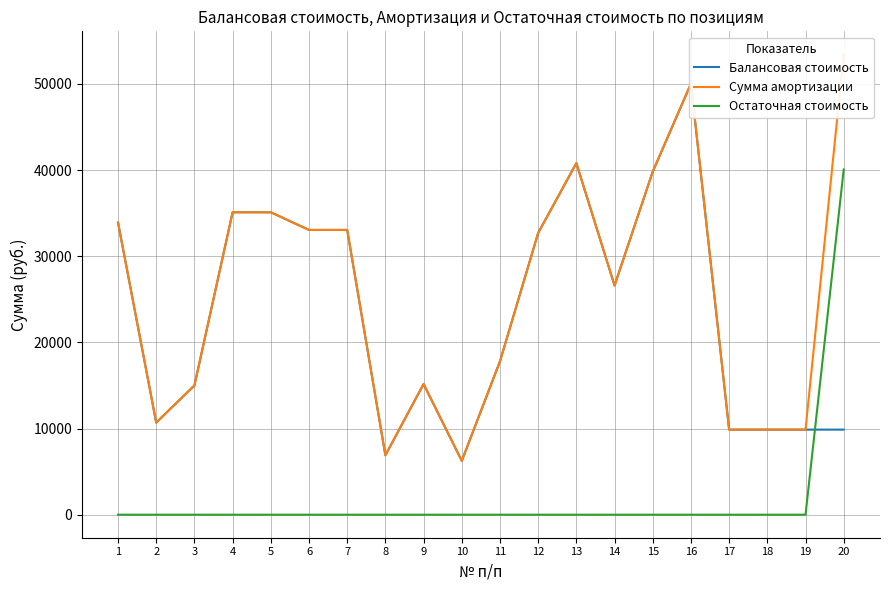

What is the maximum value for Балансовая стоимость?

50032.0